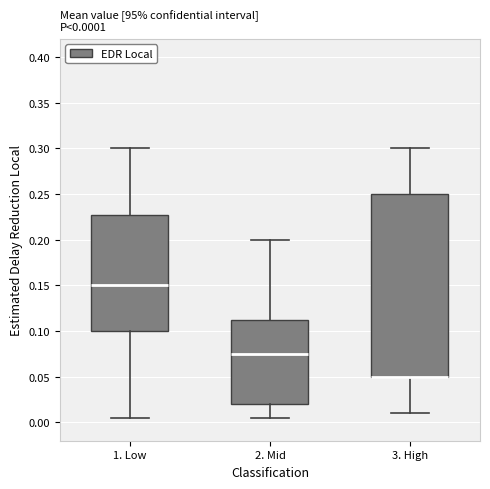

Comparing the boxes themselves (not the whiskers), which one is the tallest?

3. High